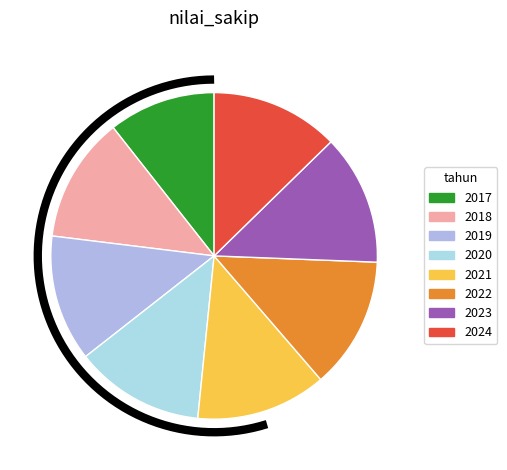

Does 2017 account for over 50% of the chart?

No